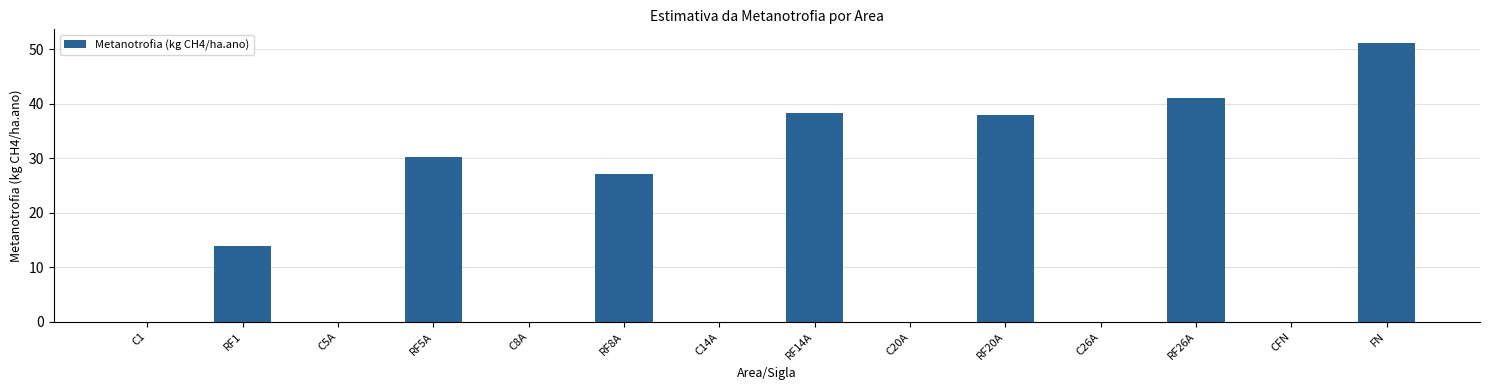

What is the change in value from RF14A to RF26A?

+2.7